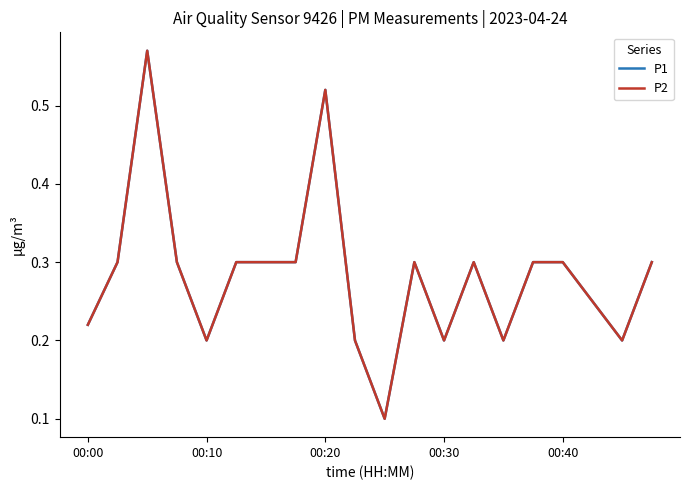

How many interior local peaks does the P1 series have?

4